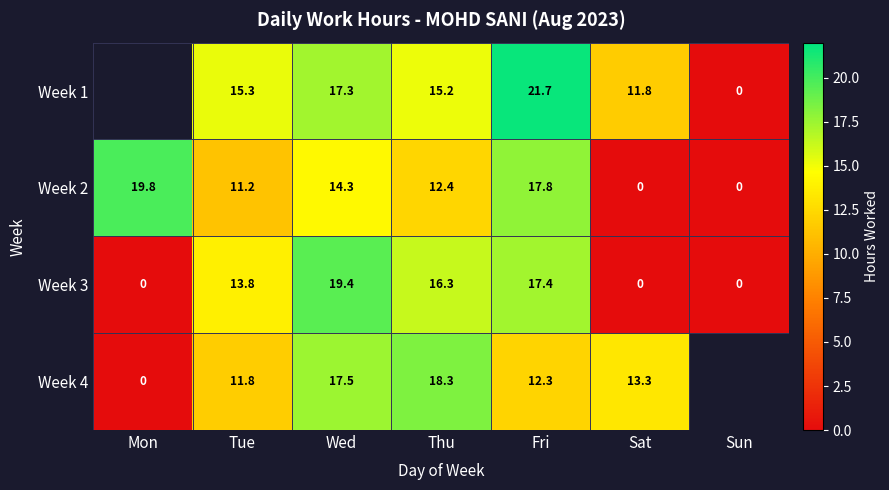

Is the value of Week 2 at Sun greater than the value of Week 1 at Tue?

No